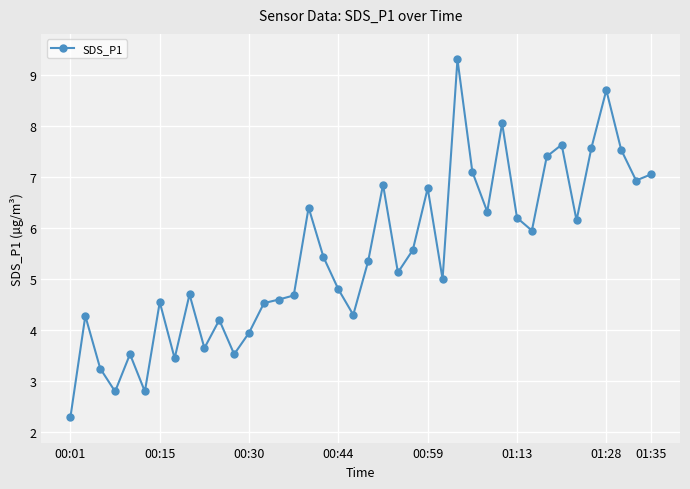

What is the maximum value shown in the chart?

9.3